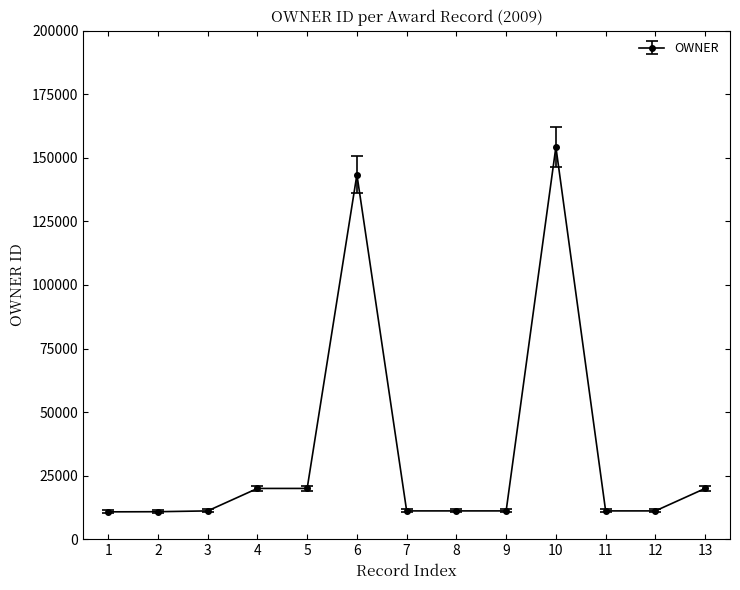

What is the difference between the second highest and minimum values?

132650